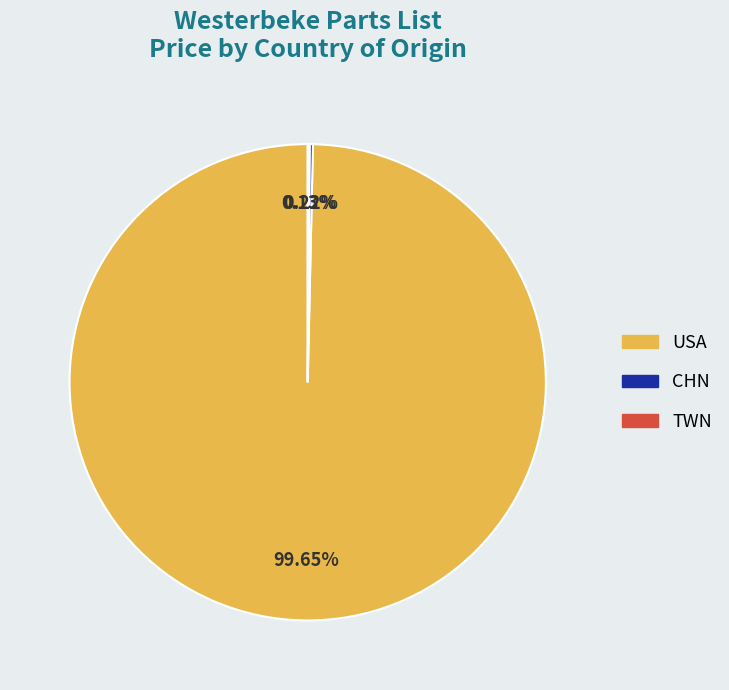

Which slice represents more than half of the pie?

USA